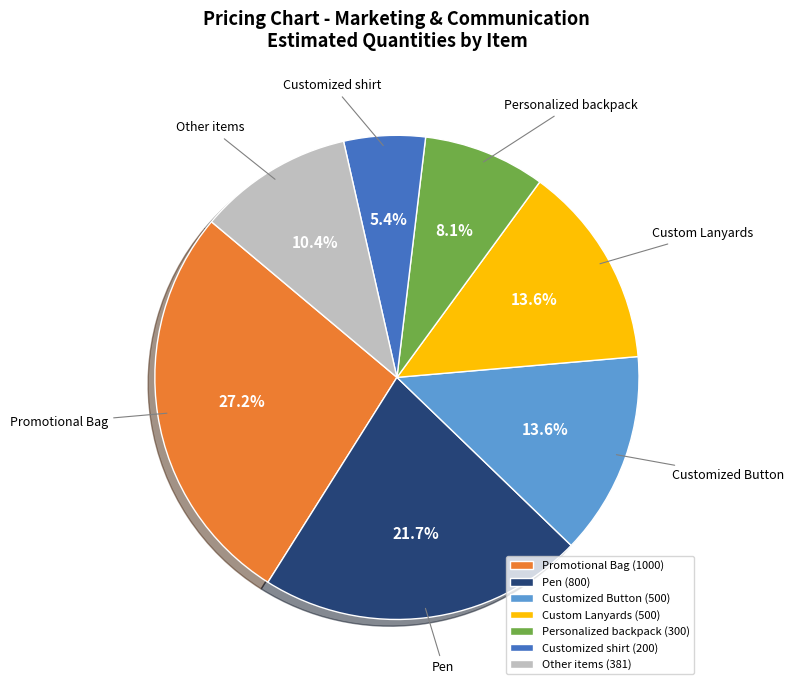

To the nearest percent, what is the average slice percentage?

14%